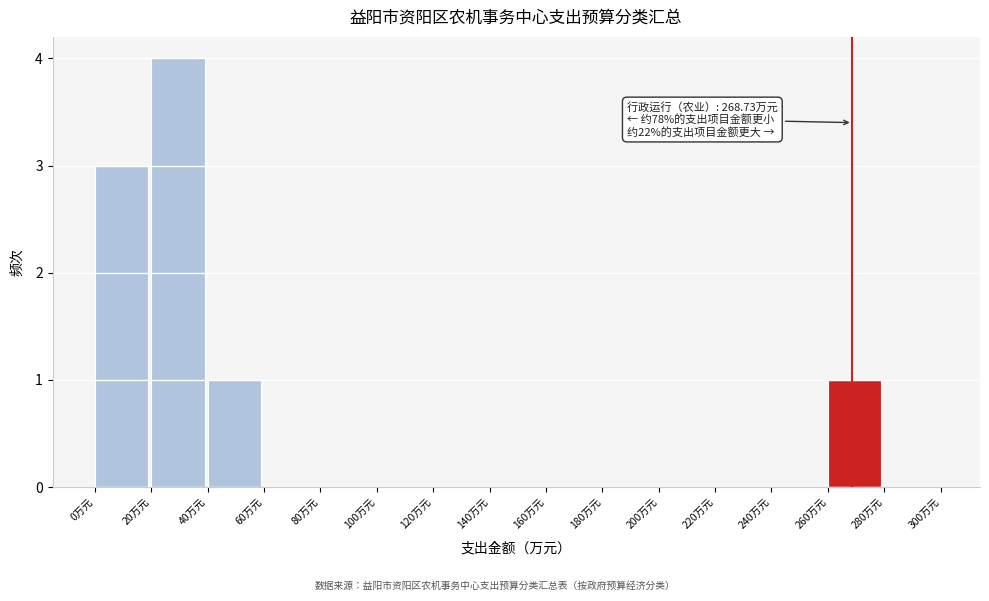

Which range on the x-axis has the tallest bar?

20 to 40